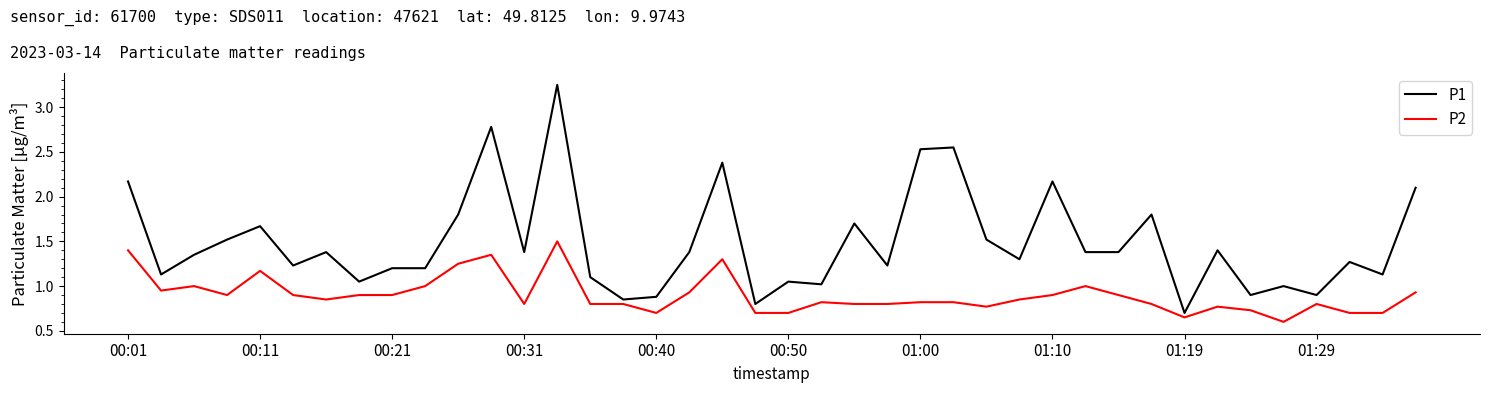

Rank the series by their average value, from highest to lowest.

P1, P2